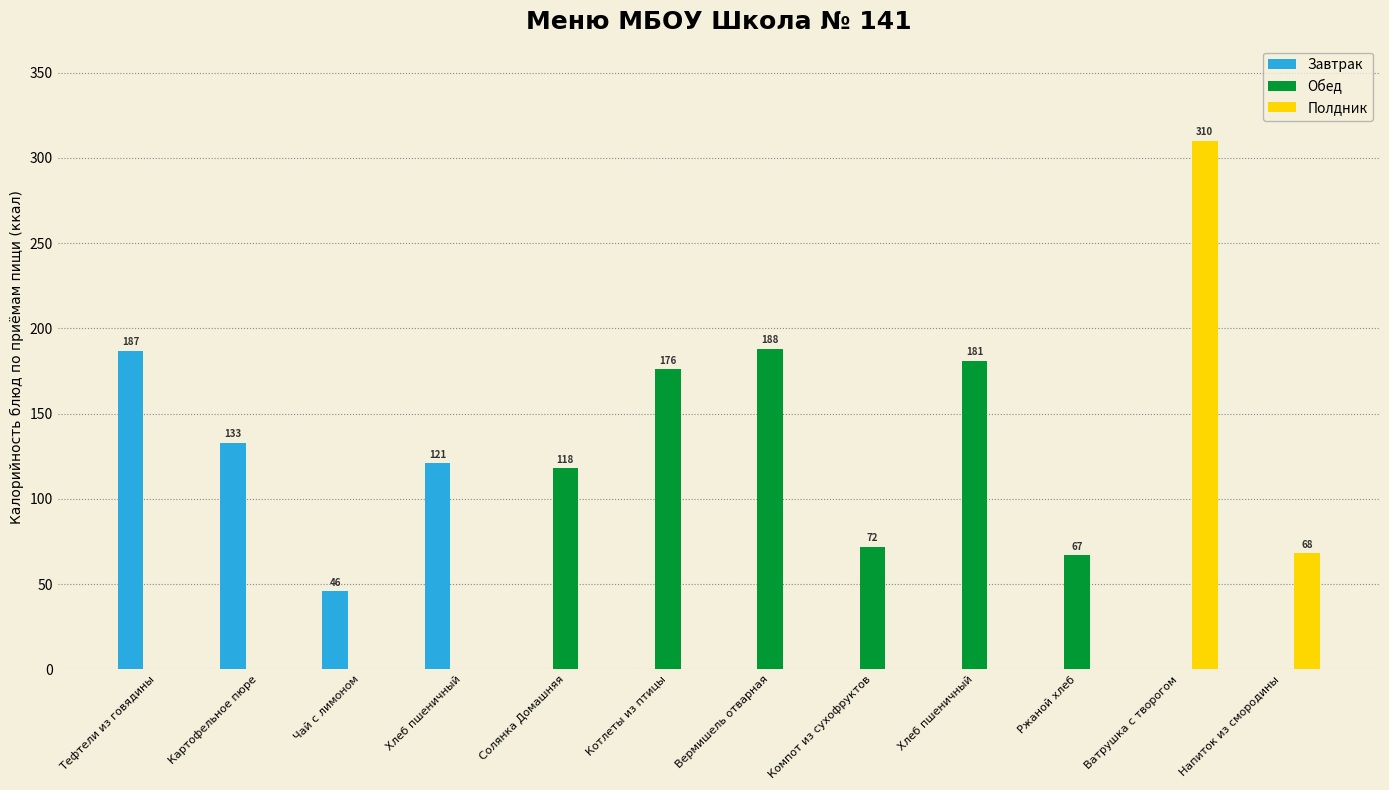

Which series has the largest total across all categories?

Обед